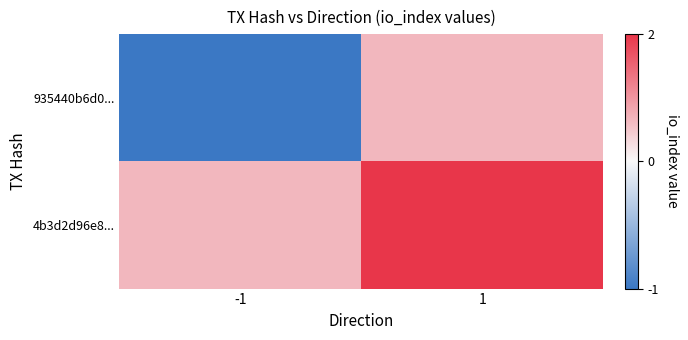

Reading right to left, what are all the values shown in this chart?

935440b6d0...: 1=1	-1=-1
4b3d2d96e8...: 1=2	-1=1